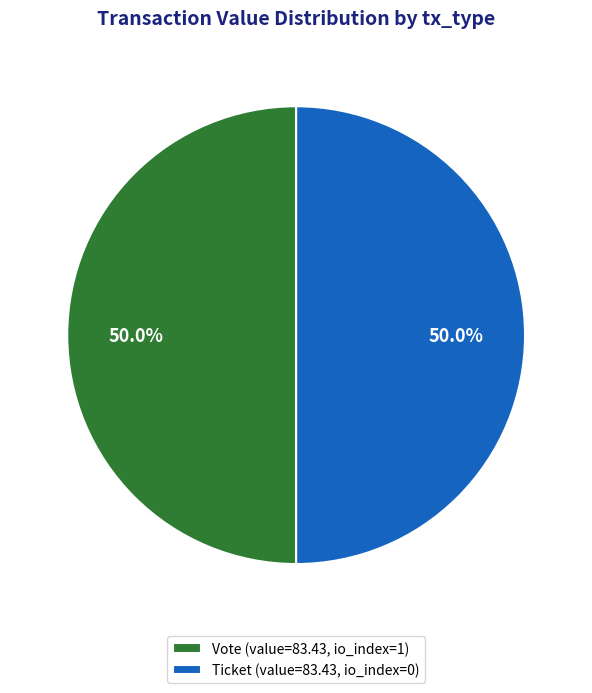

What percentage do Ticket (value=83.43, io_index=0) and Vote (value=83.43, io_index=1) together represent?

100.0%